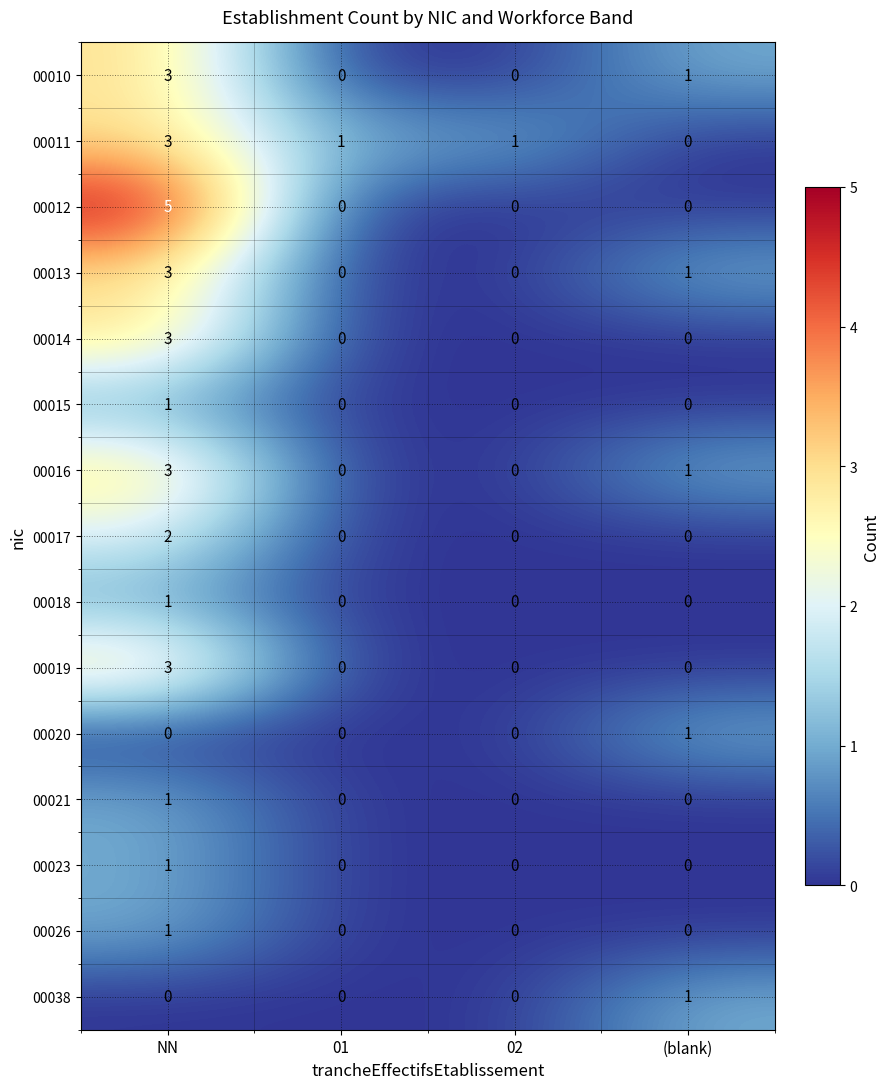

What is the difference between the 00014 values at NN and 01?

3